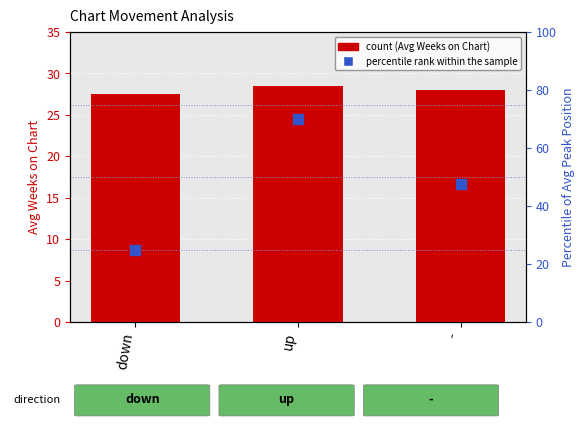

True or false: count has a value of 12.9 at up.

False